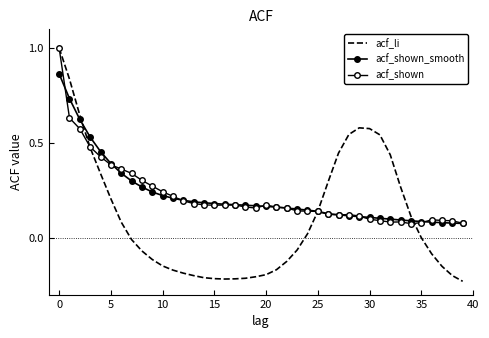

List the series in order of their peak value, highest first.

acf_li, acf_shown, acf_shown_smooth